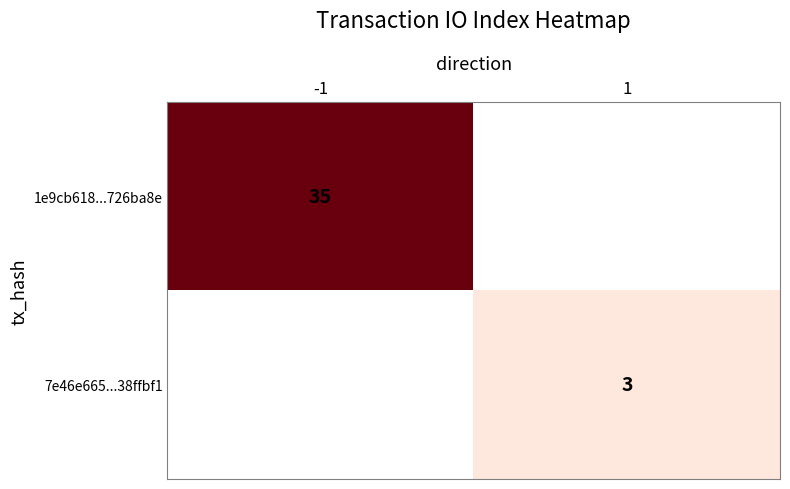

The value of 1e9cb618...726ba8e at -1 is 21. True or false?

False